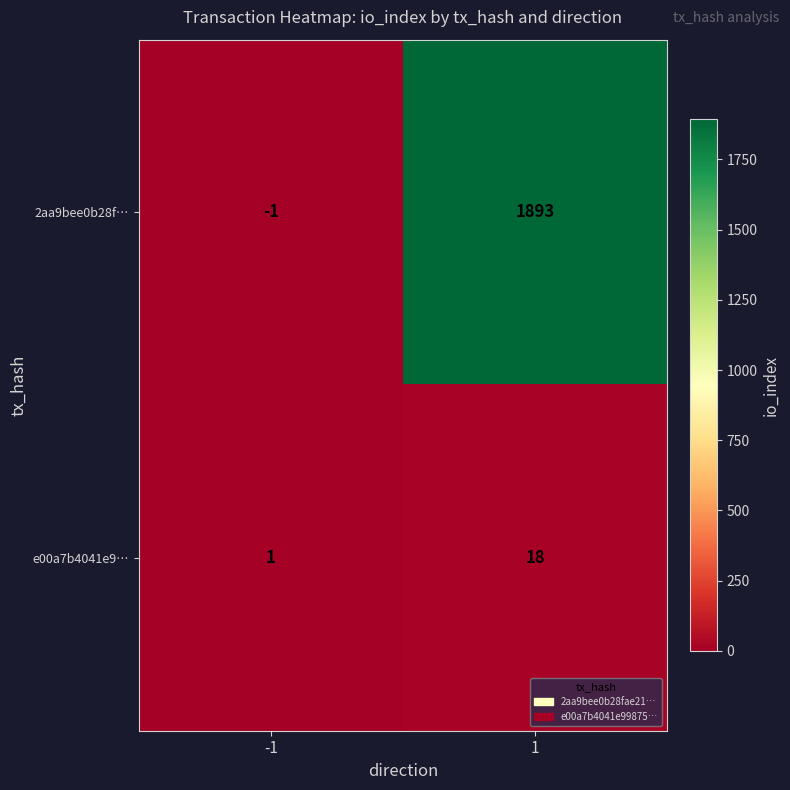

Reading left to right, list all the values displayed in this chart.

2aa9bee0b28f…: -1=-1	1=1893
e00a7b4041e9…: -1=1	1=18